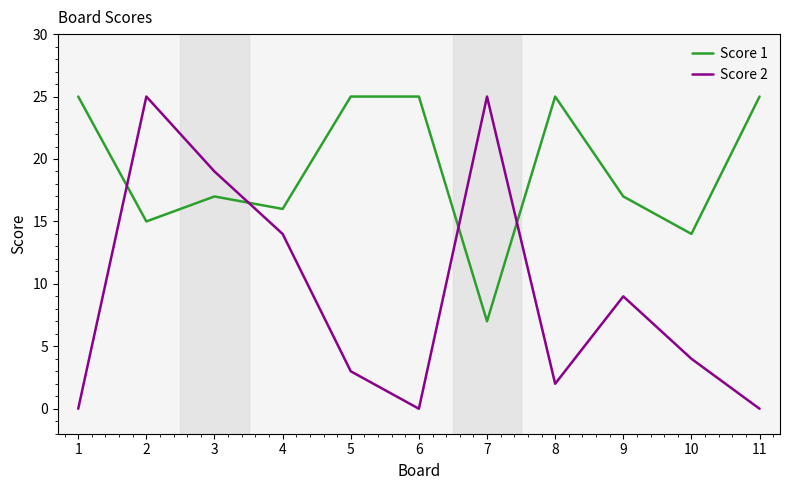

Is it true that Score 2 equals 14 at 4?

True